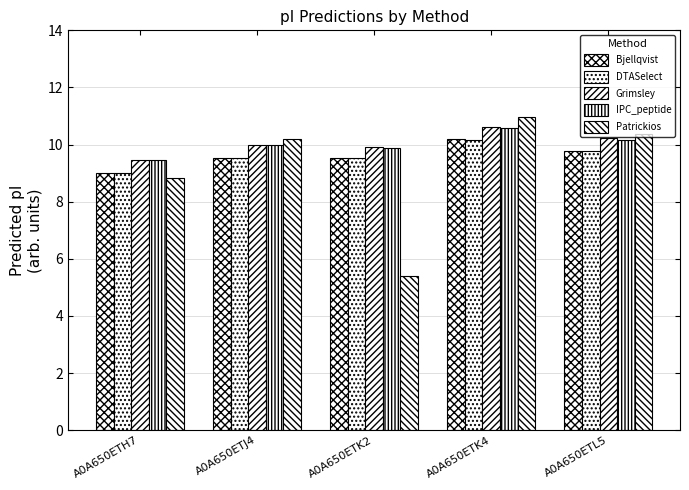

Are the bars grouped side by side (vs. stacked)?

Yes